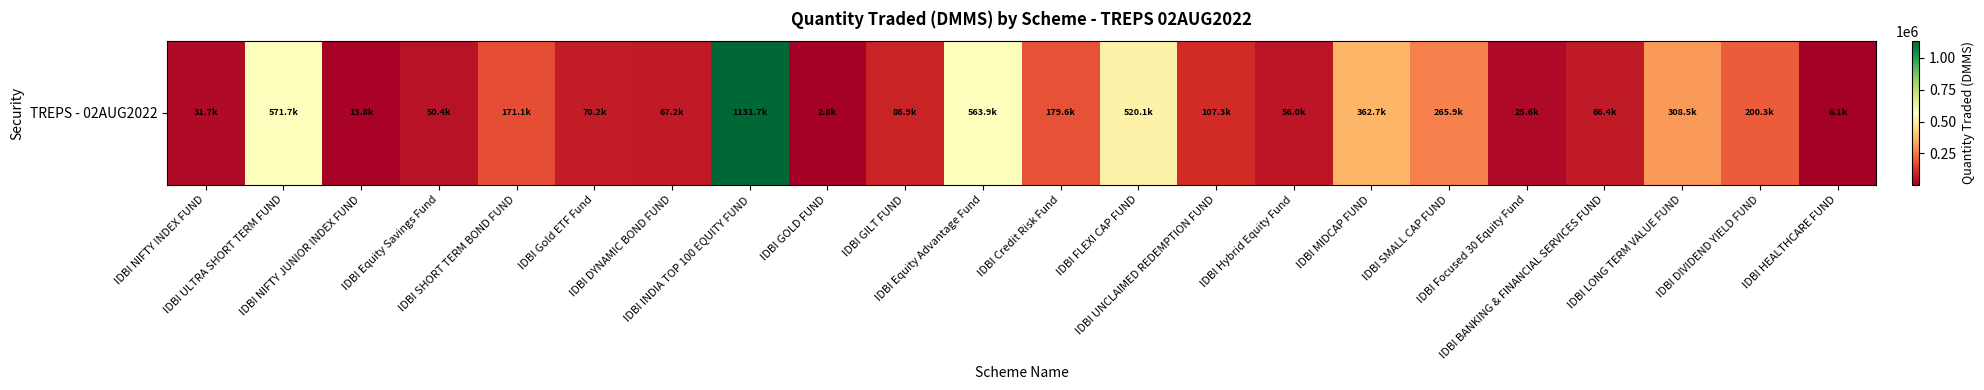

Rank the categories by value from lowest to highest.

IDBI GOLD FUND, IDBI HEALTHCARE FUND, IDBI NIFTY JUNIOR INDEX FUND, IDBI Focused 30 Equity Fund, IDBI NIFTY INDEX FUND, IDBI Equity Savings Fund, IDBI Hybrid Equity Fund, IDBI BANKING & FINANCIAL SERVICES FUND, IDBI DYNAMIC BOND FUND, IDBI Gold ETF Fund, IDBI GILT FUND, IDBI UNCLAIMED REDEMPTION FUND, IDBI SHORT TERM BOND FUND, IDBI Credit Risk Fund, IDBI DIVIDEND YIELD FUND, IDBI SMALL CAP FUND, IDBI LONG TERM VALUE FUND, IDBI MIDCAP FUND, IDBI FLEXI CAP FUND, IDBI Equity Advantage Fund, IDBI ULTRA SHORT TERM FUND, IDBI INDIA TOP 100 EQUITY FUND